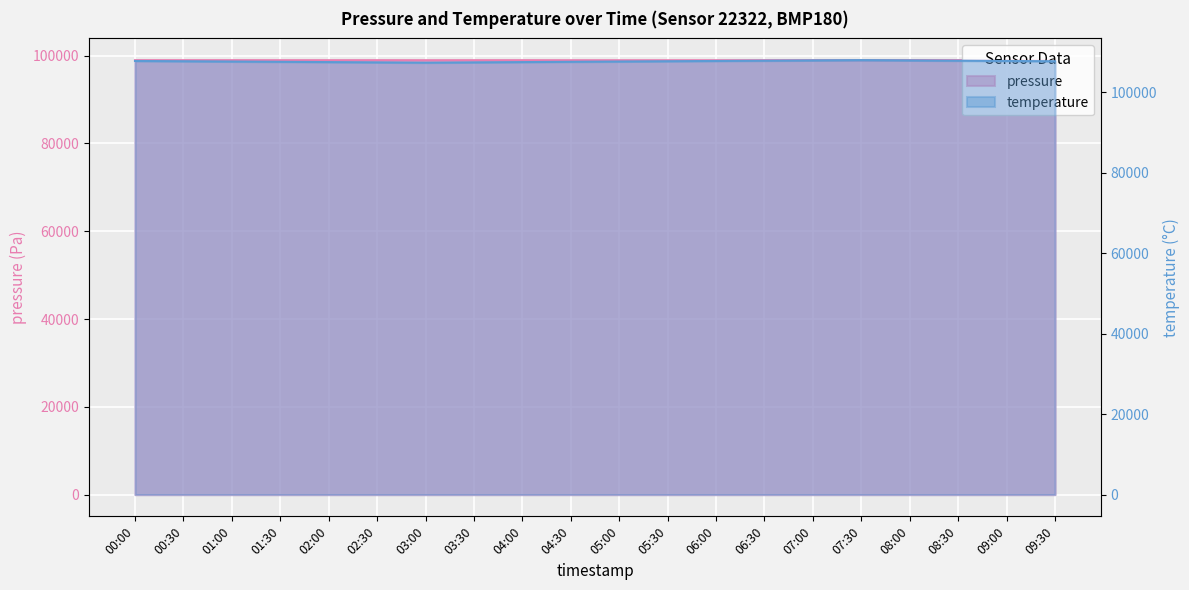

Reading right to left, list all the values displayed in this chart.

pressure: 09:30=98948	09:00=98955	08:30=98962	08:00=98970	07:30=98965	07:00=98960	06:30=98950	06:00=98942	05:30=98938	05:00=98940	04:30=98943	04:00=98951	03:30=98948	03:00=98945	02:30=98952	02:00=98947	01:30=98949	01:00=98957	00:30=98954	00:00=98956
temperature: 09:30=107730	09:00=107800	08:30=107870	08:00=107940	07:30=108010	07:00=107940	06:30=107870	06:00=107800	05:30=107730	05:00=107660	04:30=107590	04:00=107520	03:30=107450	03:00=107380	02:30=107450	02:00=107520	01:30=107590	01:00=107660	00:30=107730	00:00=107800